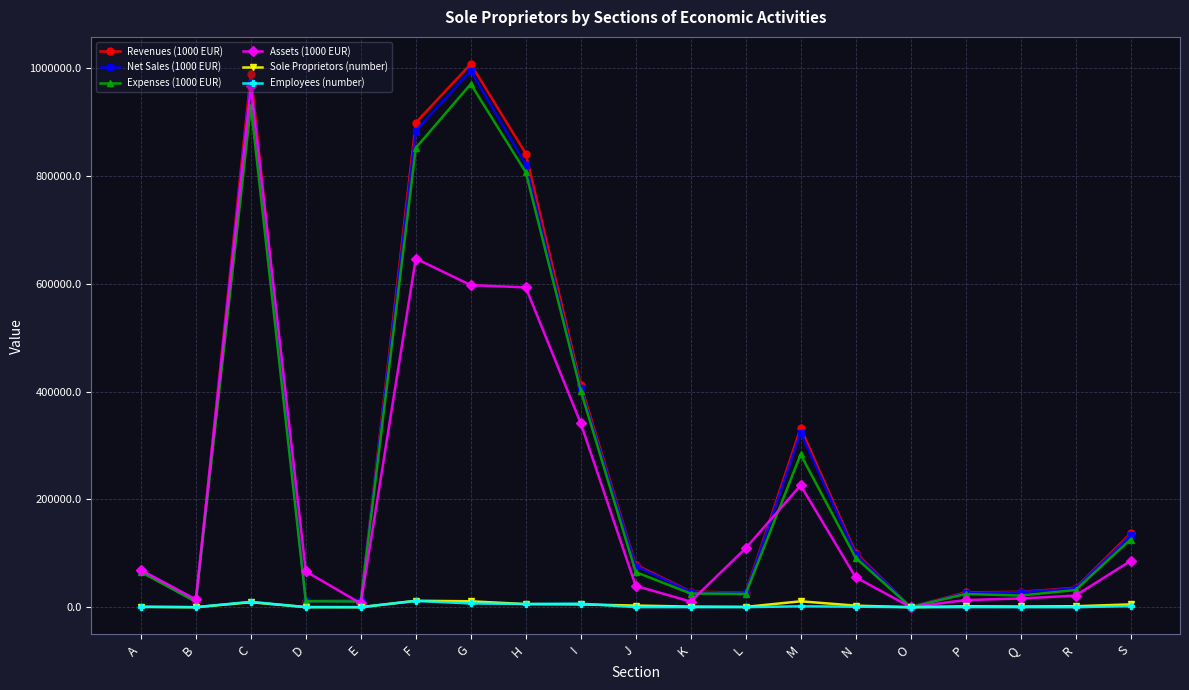

The Net Sales (1000 EUR) series shows 406695.8 at I. True or false?

True